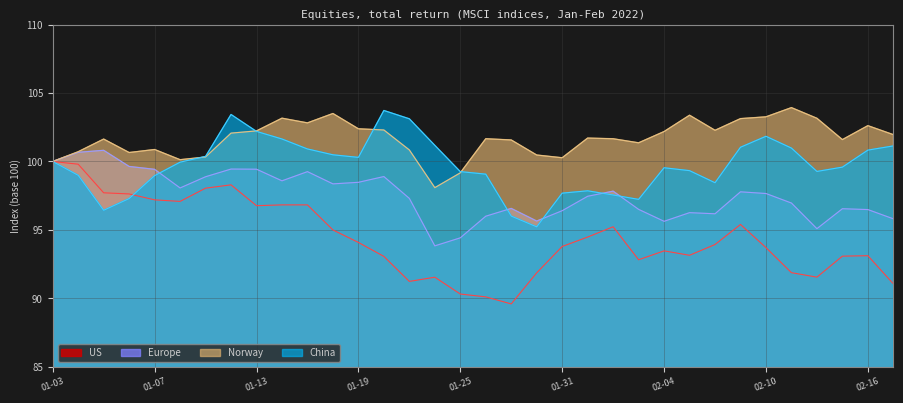

What is the difference between the second highest and second lowest values in the Norway series?

4.3